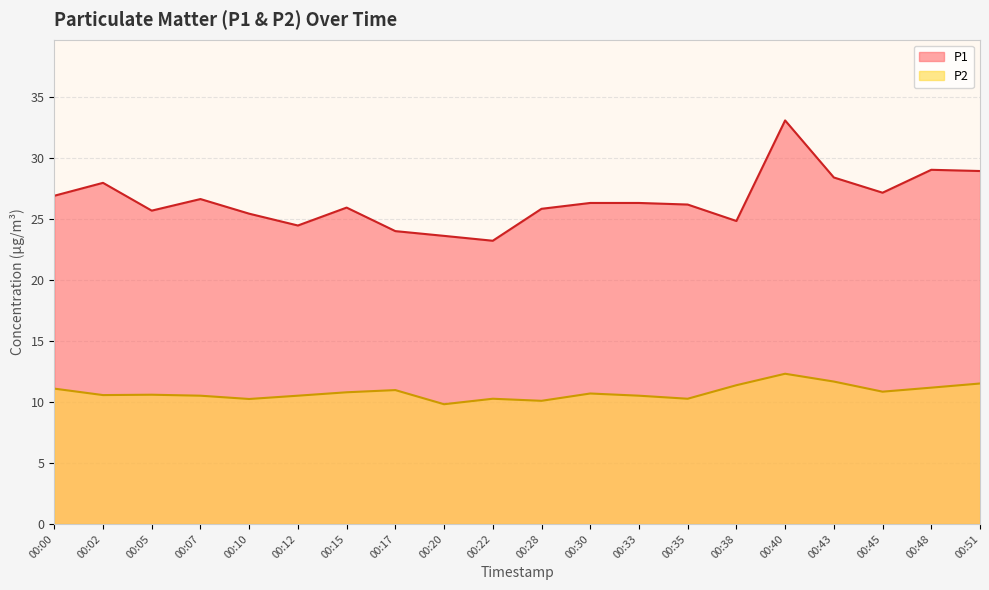

What are all the series names shown in the legend?

P1, P2